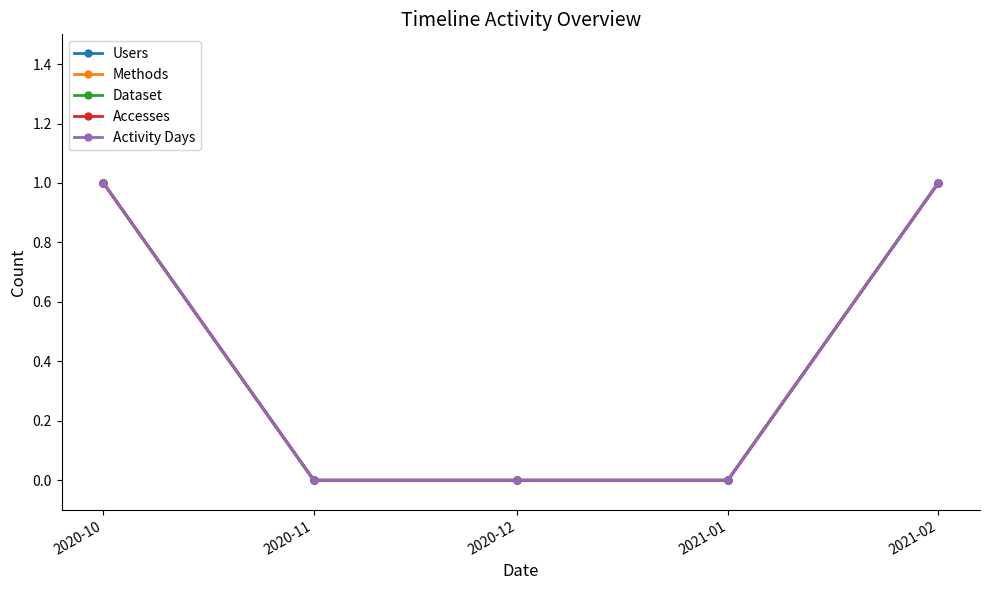

Is this an area chart (filled region under the line)?

No